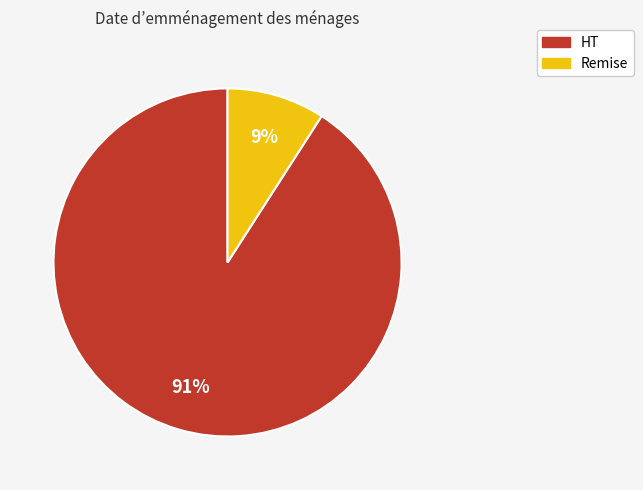

What percentage is the Remise slice, to the nearest percent?

9%